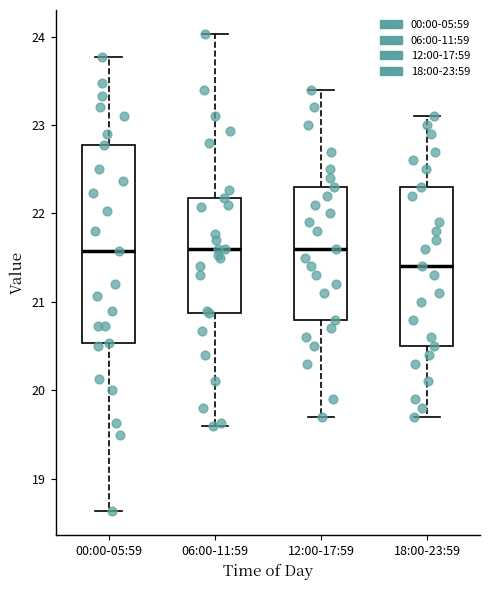

Where does the lower whisker of the box for 06:00-11:59 end on the y-axis? The values are not printed on the chart, so give them approximately, as read against the axis.

19.6